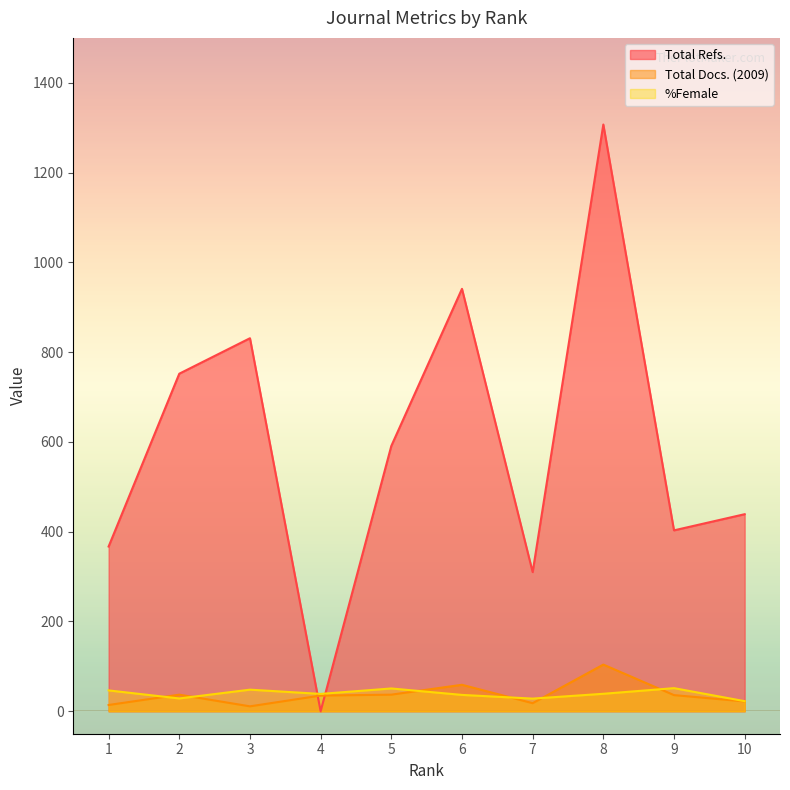

How many interior local valleys does the Total Refs. series have?

3